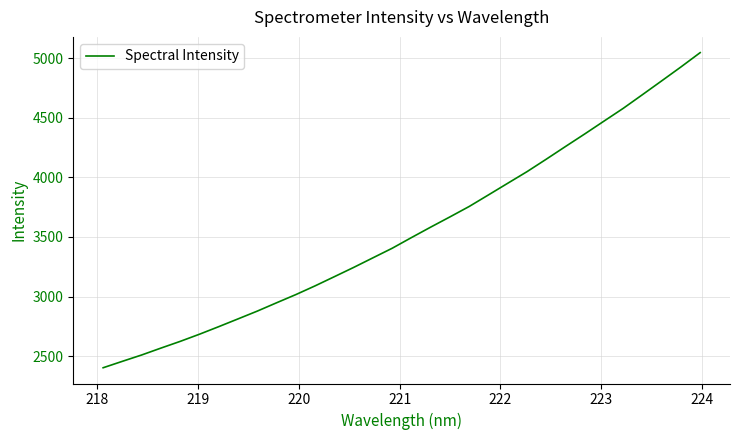

What is the maximum value shown in the chart?

5046.0